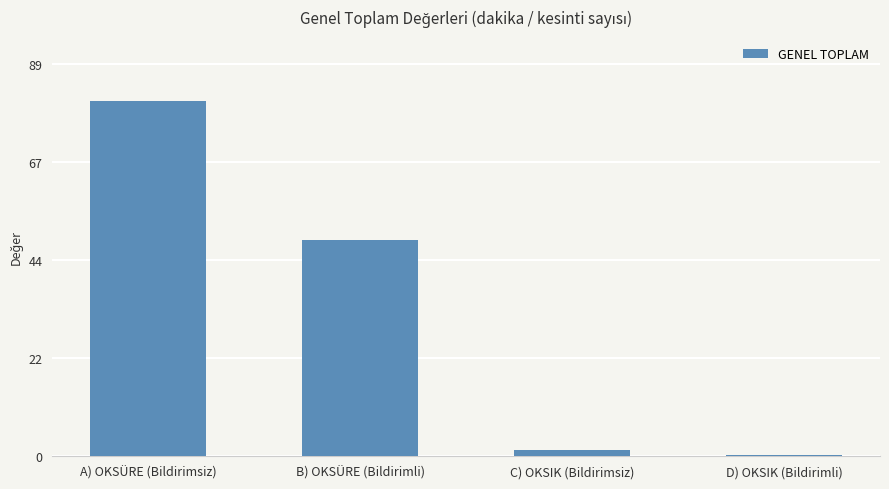

What is the greatest value displayed?

80.7